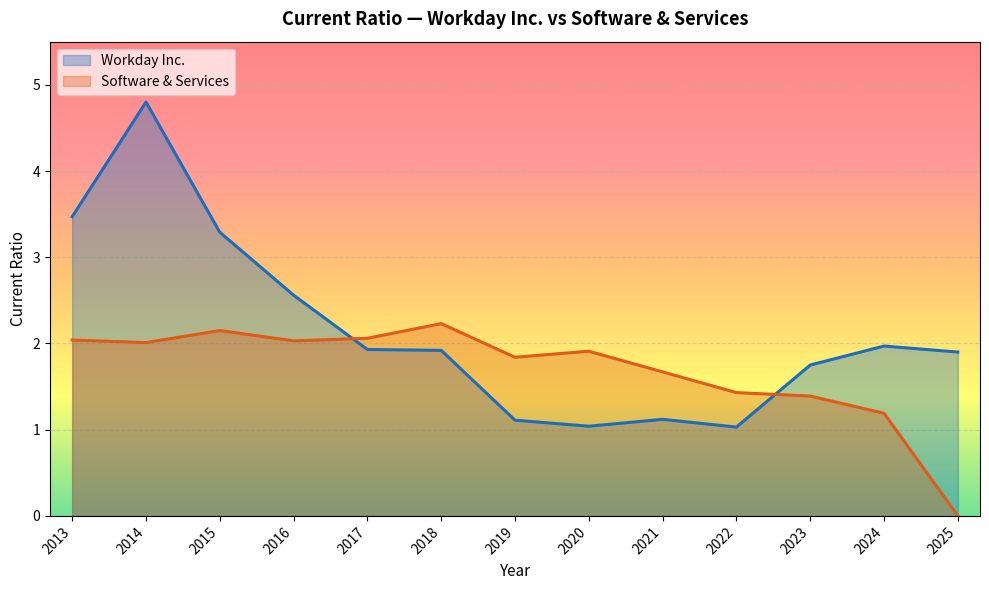

What is the sum of the Workday Inc. values at 2024 and 2022?

3.0